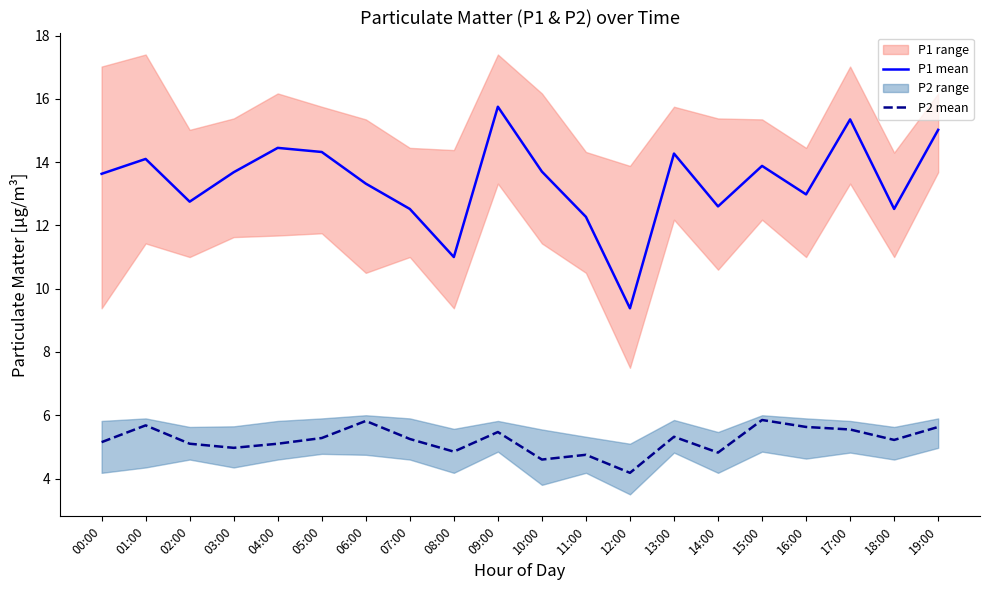

What is the sum of all P1 mean values?

267.5